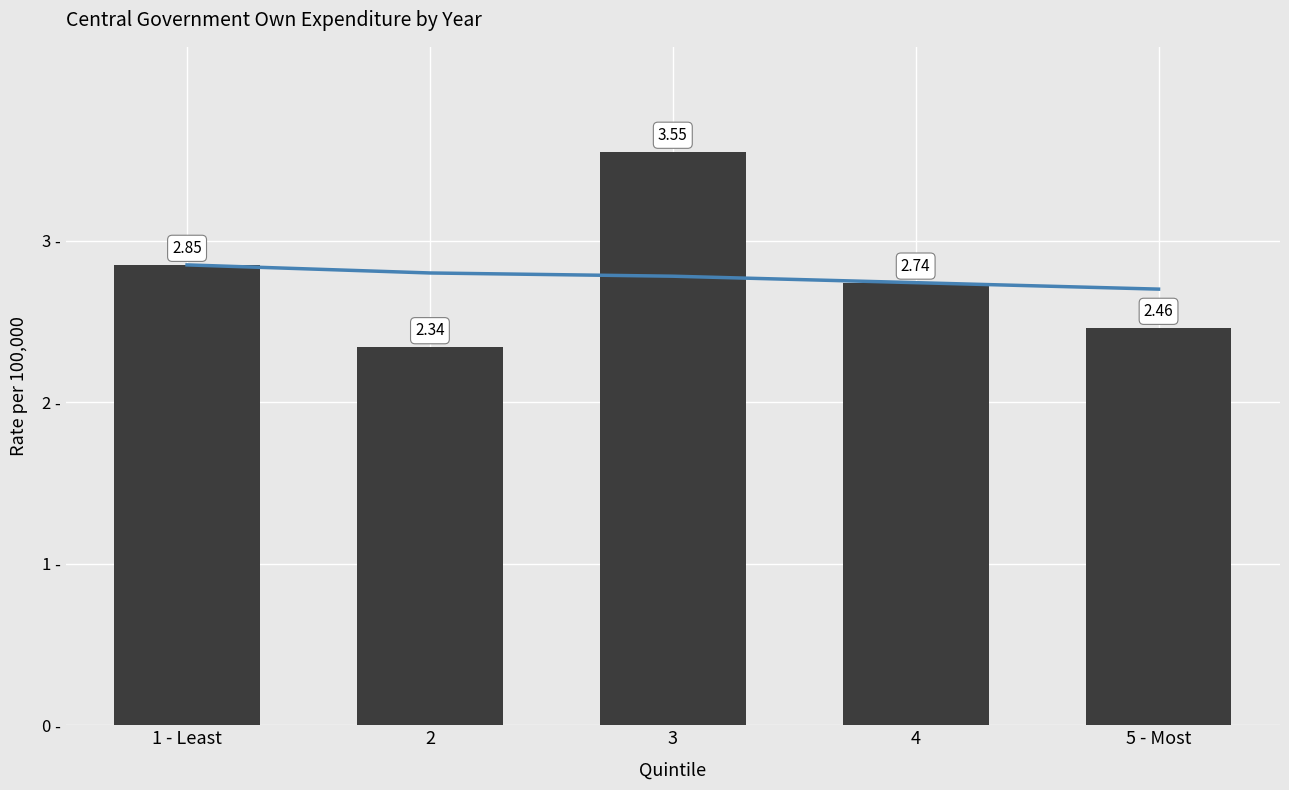

True or false: Expenditure has a value of 2.3 at 2.

True